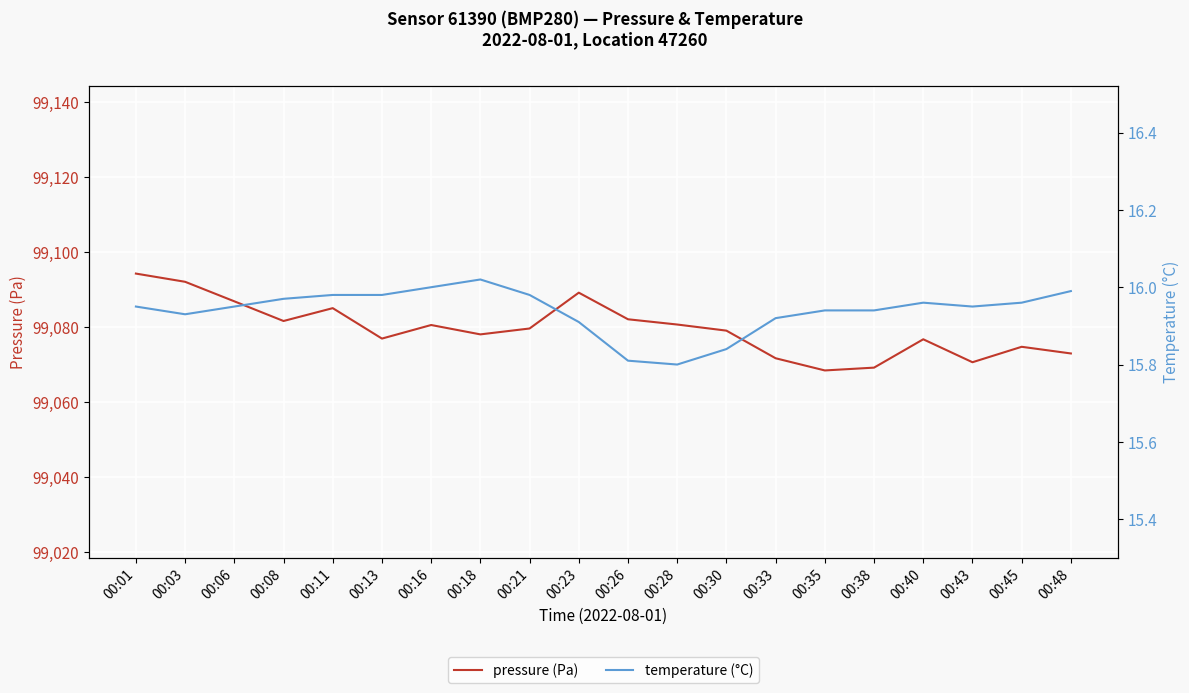

What is the total value across all series at 00:48?

99089.0